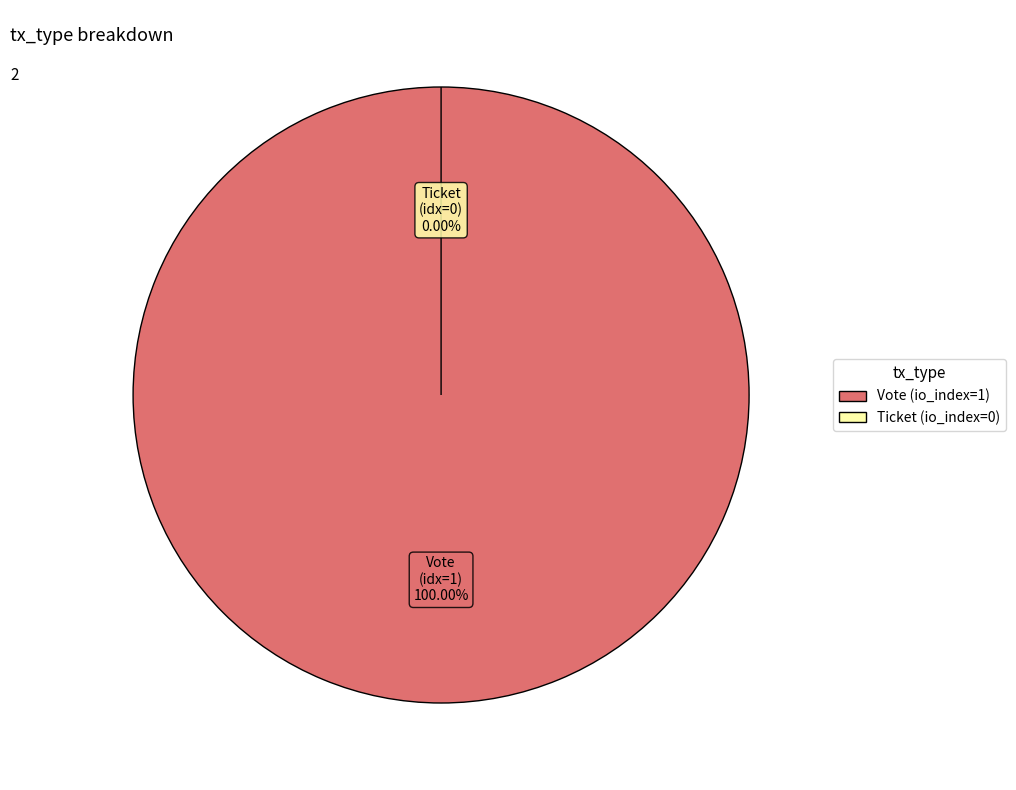

To the nearest percent, what is the average slice percentage?

50%